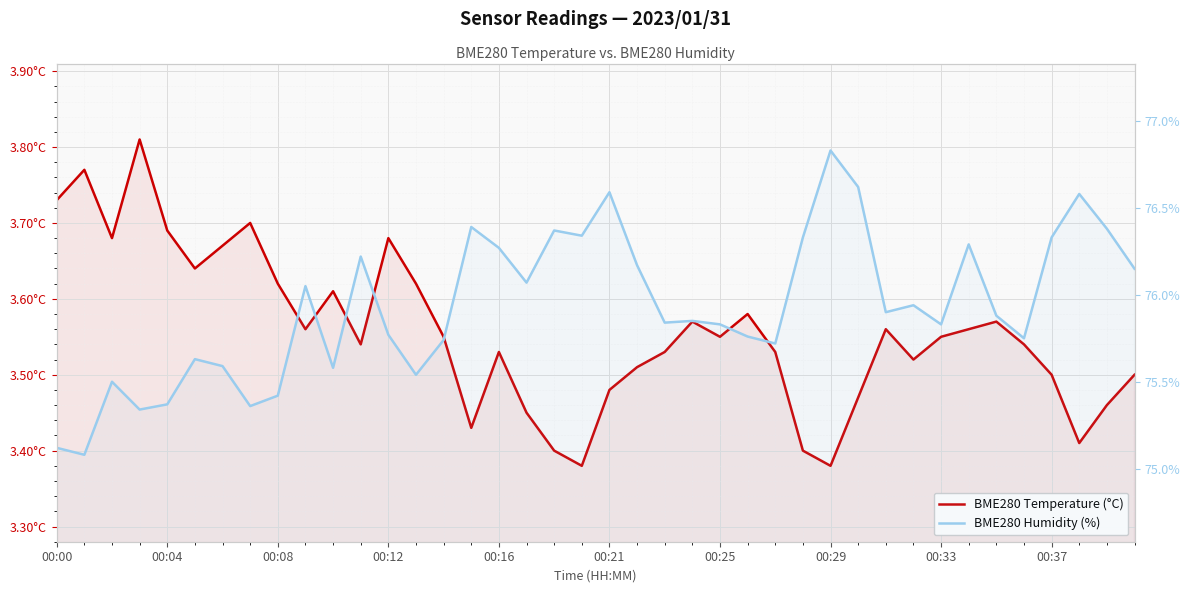

True or false: BME280 Temperature (°C) and BME280 Humidity (%) cross at least once.

False